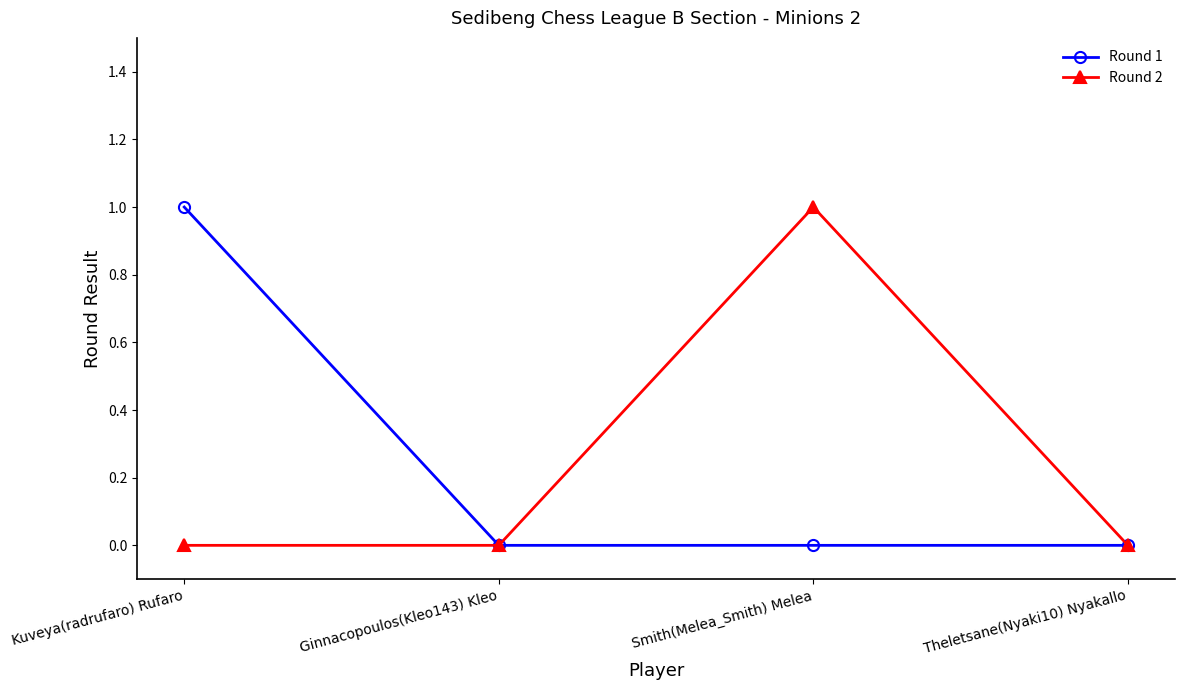

Count the Round 2 values in the range 0 to 1.

4